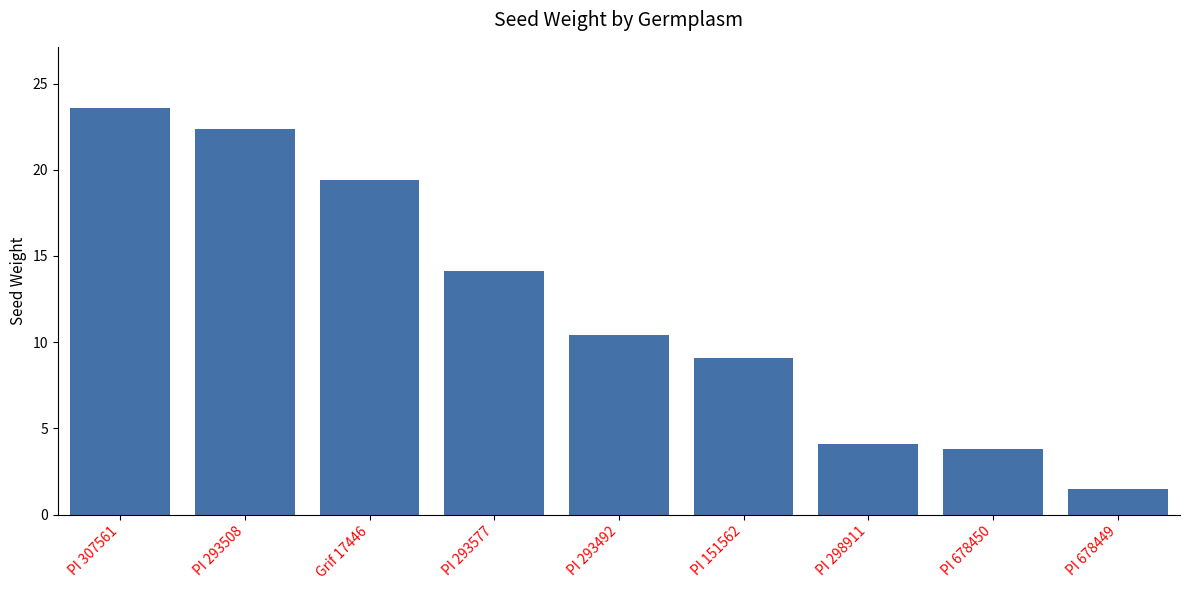

What is the sum of all values?

108.4